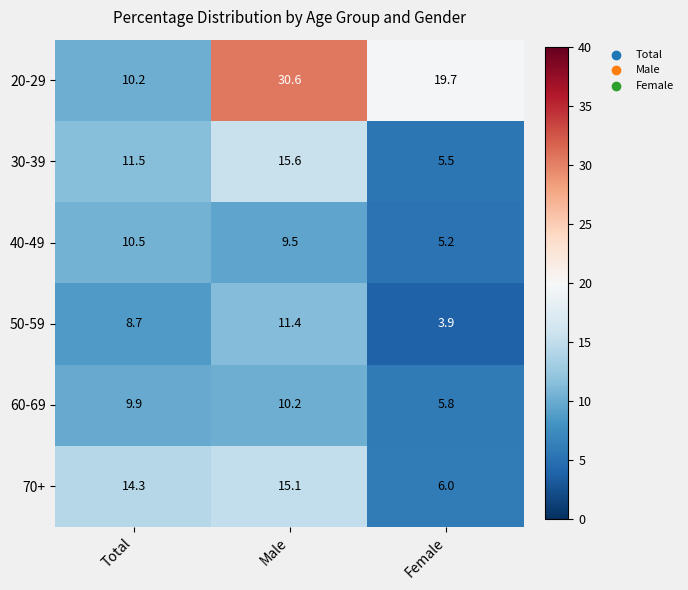

Which series has the largest total across all categories?

20-29